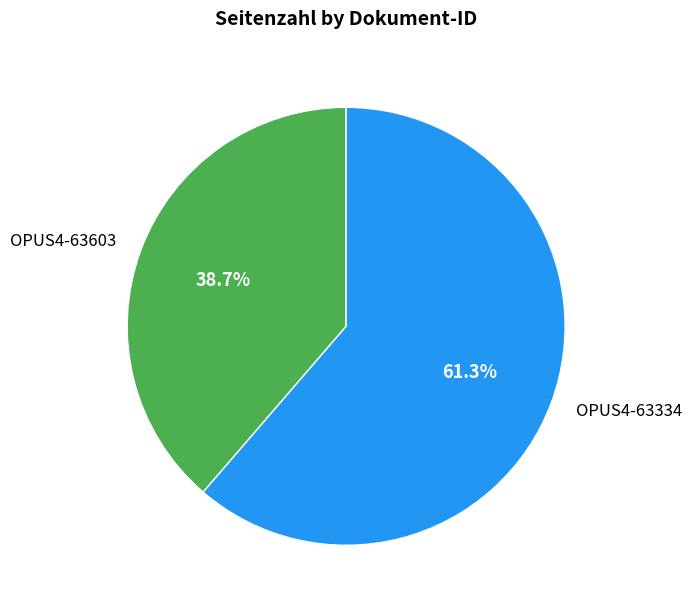

To the nearest percent, what portion does OPUS4-63603 represent?

39%